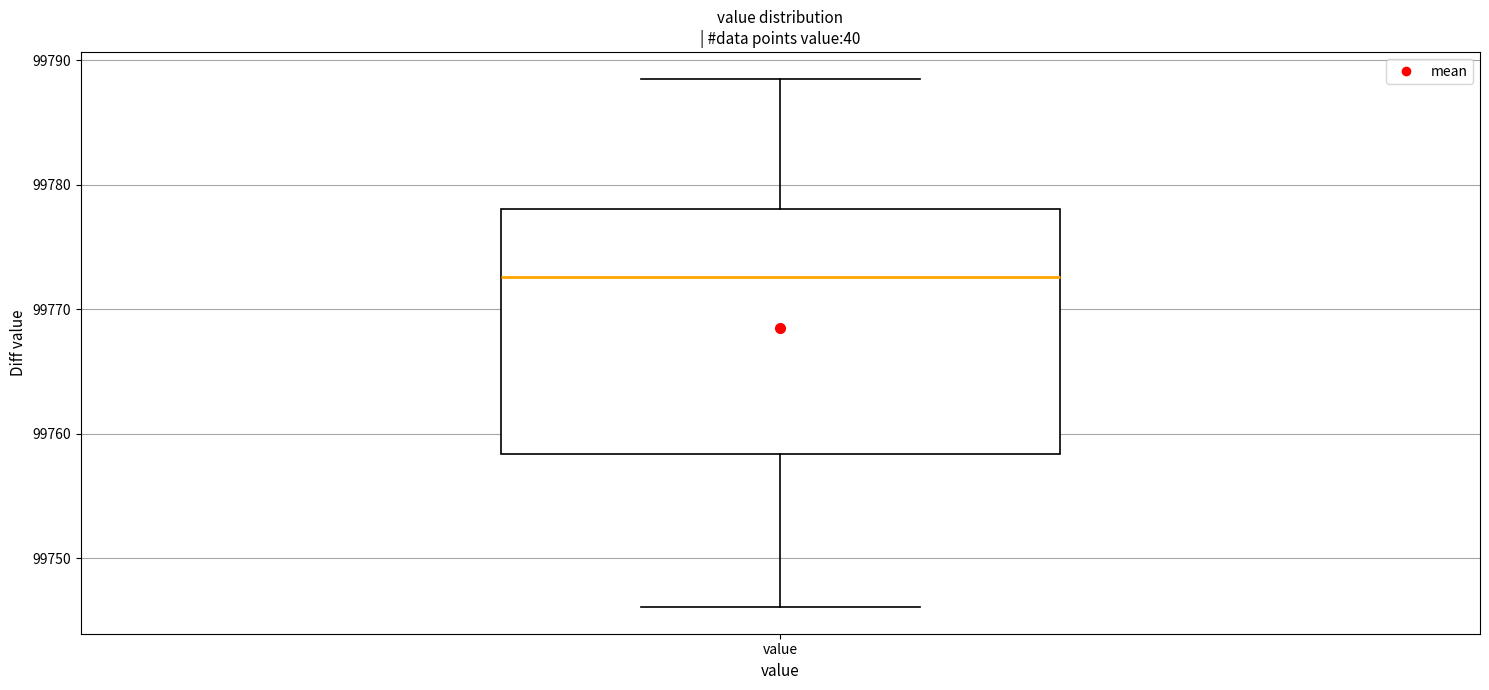

Where does the lower whisker of the box for value end on the y-axis? The values are not printed on the chart, so give them approximately, as read against the axis.

99746